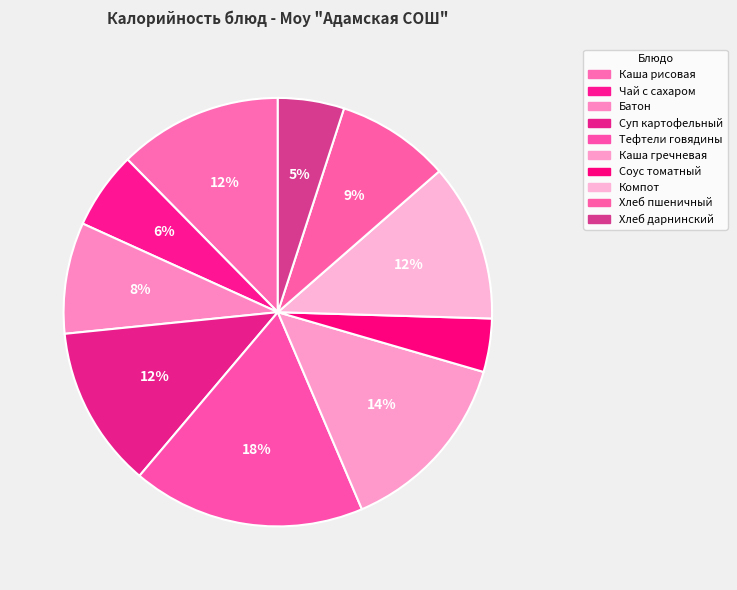

Count the number of slices in the pie.

10